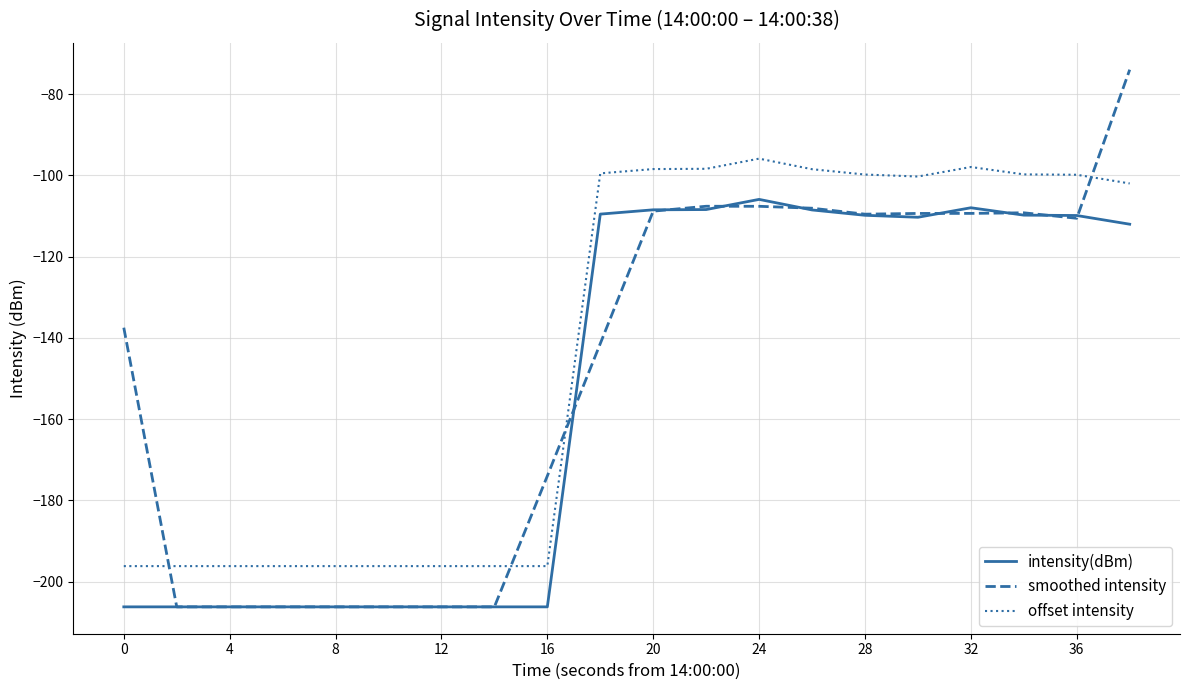

What are all the series names shown in the legend?

intensity(dBm), smoothed intensity, offset intensity